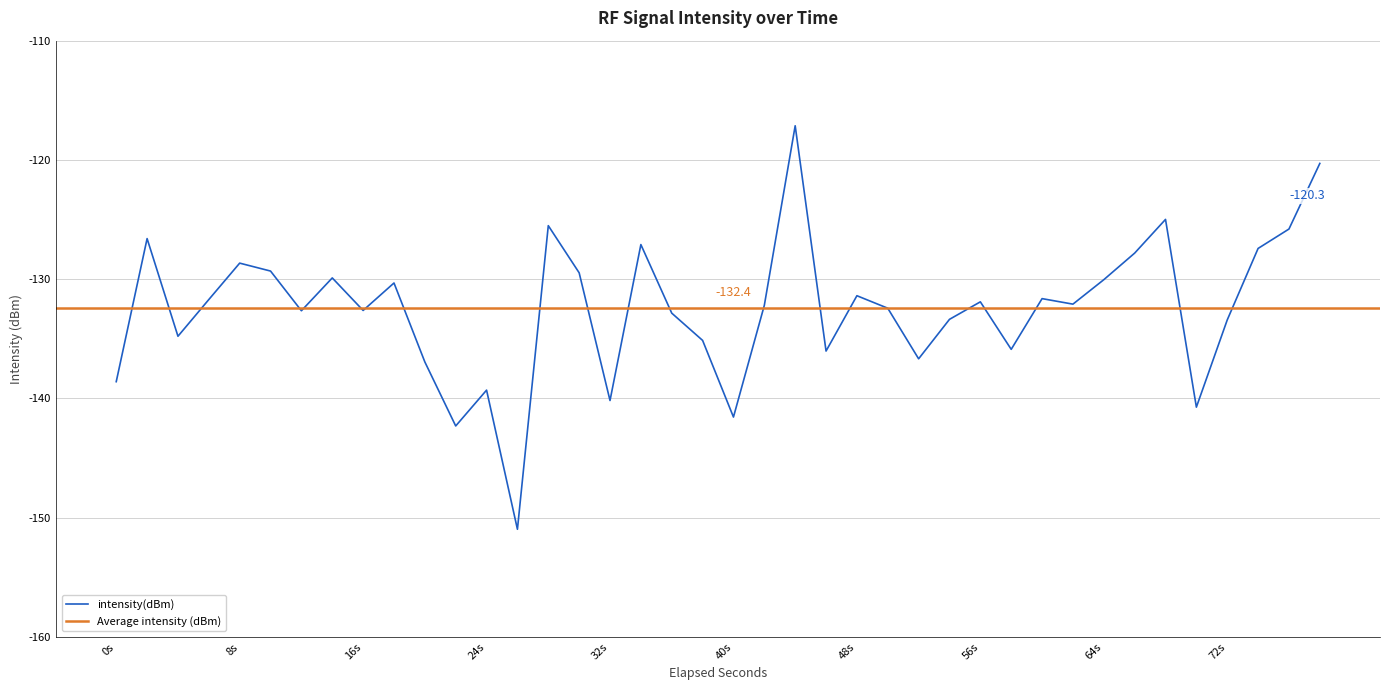

The value of intensity(dBm) at 48s is -131.4. True or false?

True